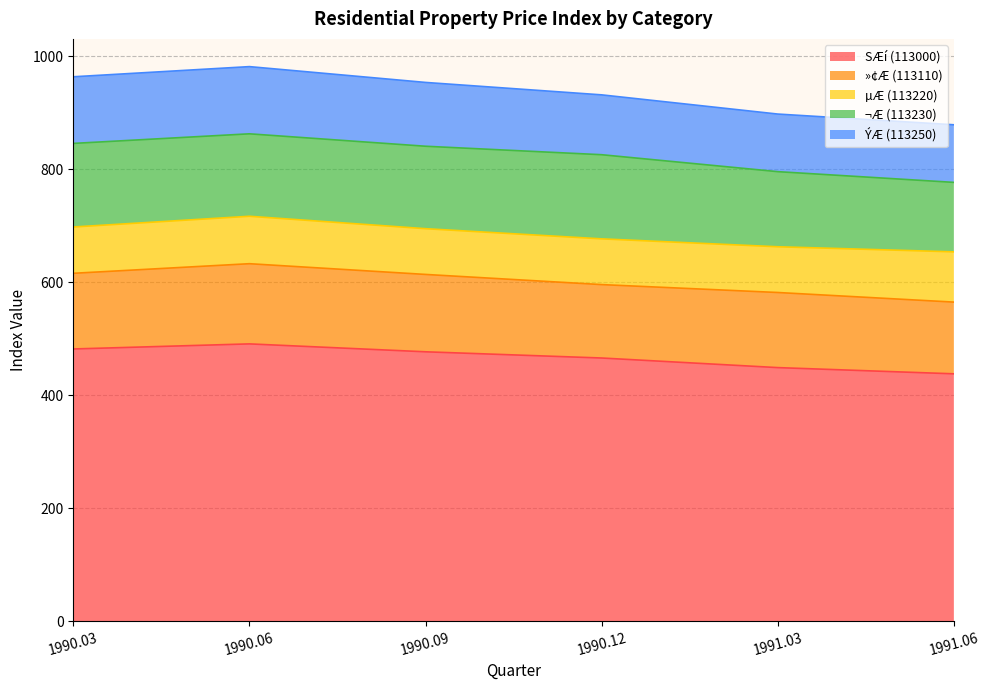

Is it true that SÆí (113000) equals 477 at 1990.09?

True